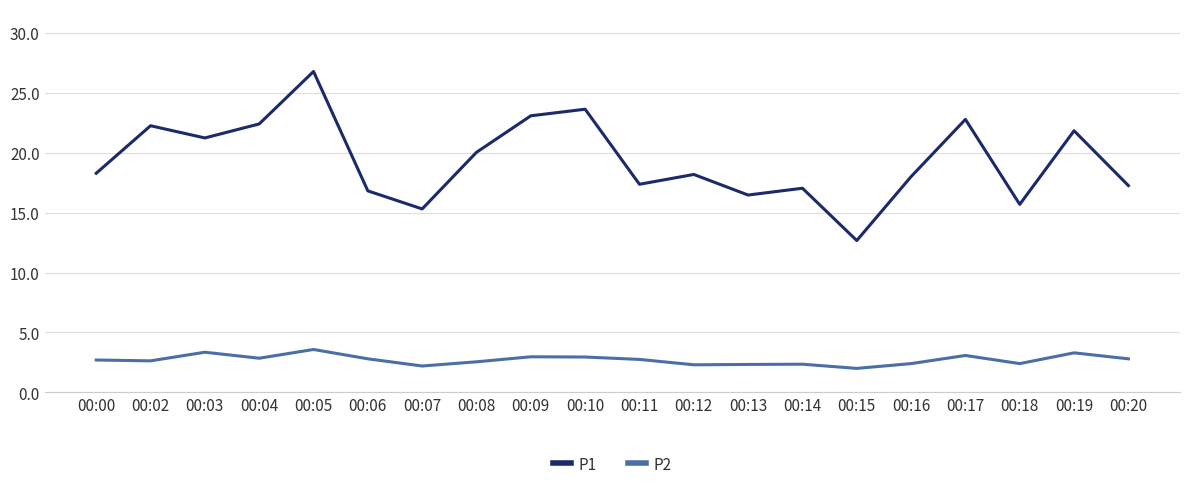

At which category is the sum across all series the highest?

00:05